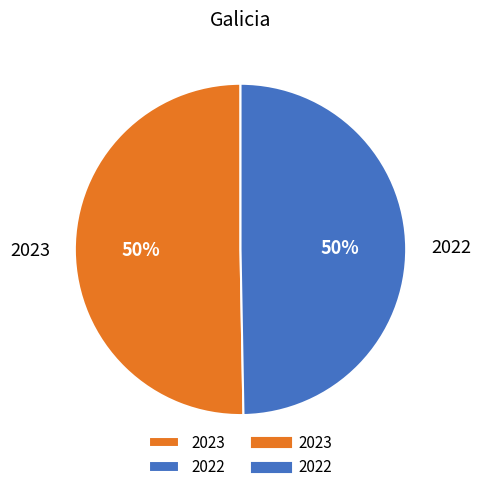

To the nearest percent, what portion does 2022 represent?

50%